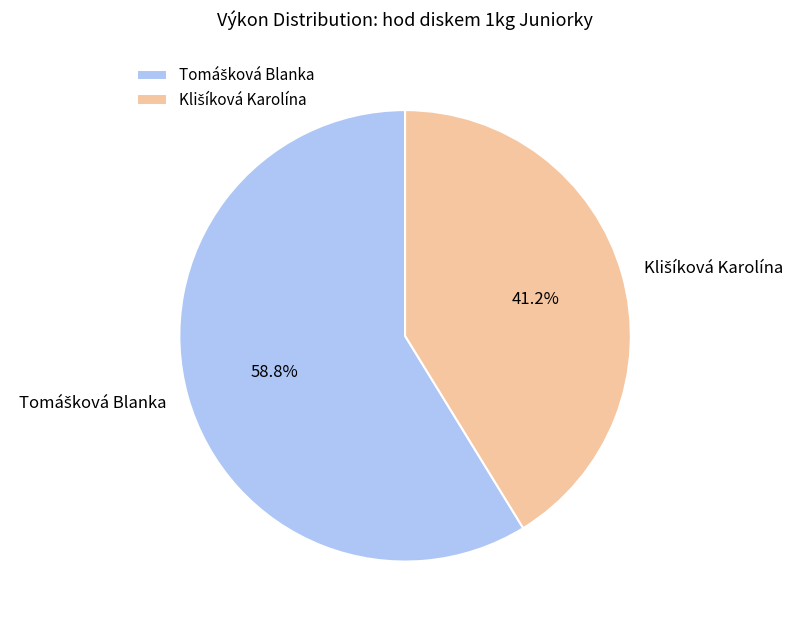

Which category accounts for the majority?

Tomášková Blanka